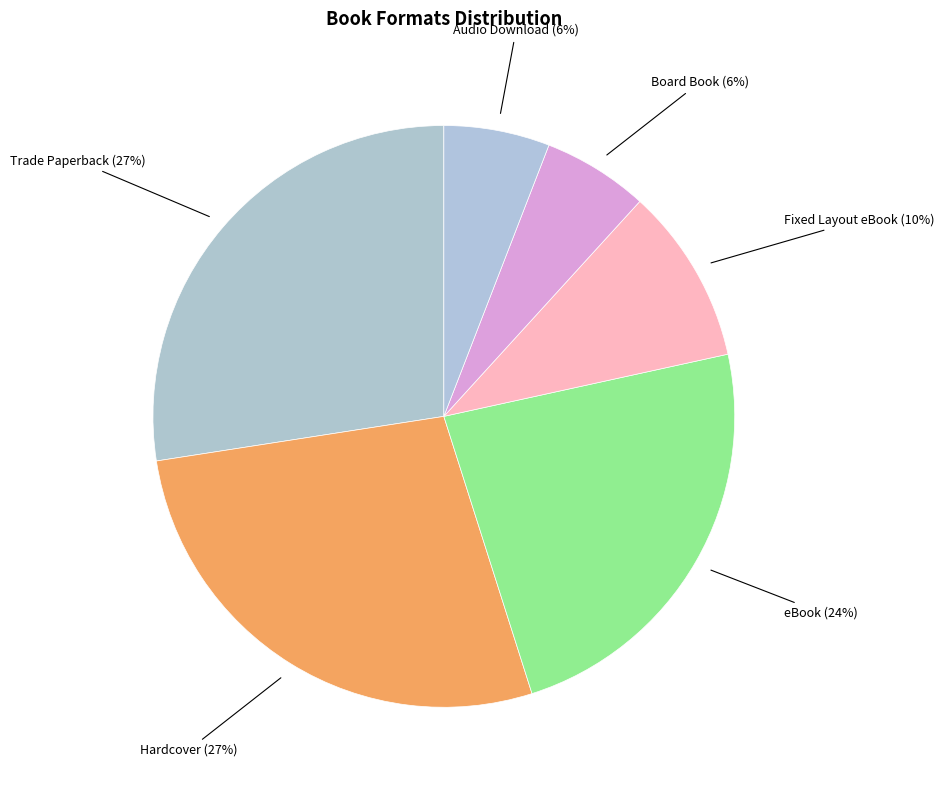

Count the number of slices in the pie.

6